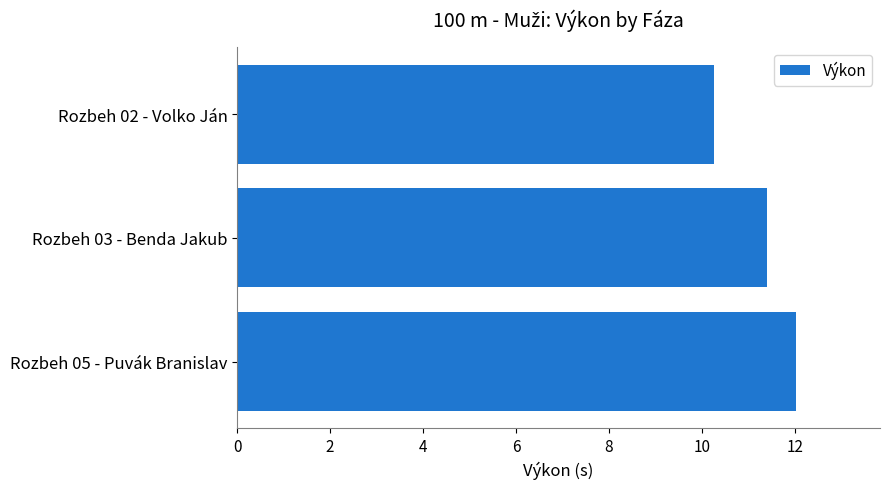

Read the value at Rozbeh 05 - Puvák Branislav.

12.0